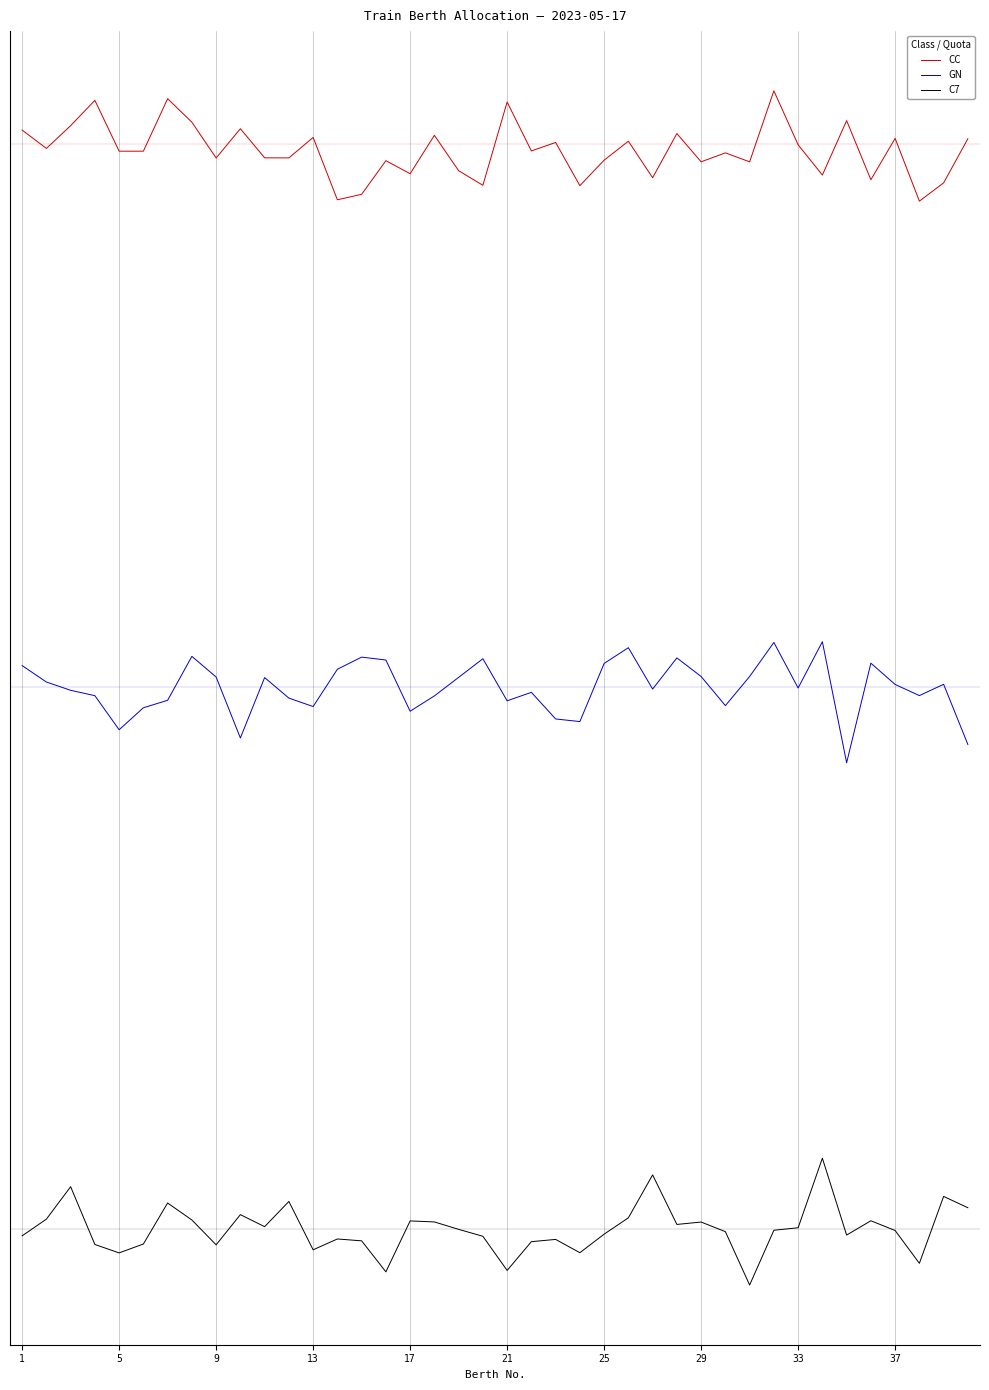

Does the chart have visible grid lines?

Yes